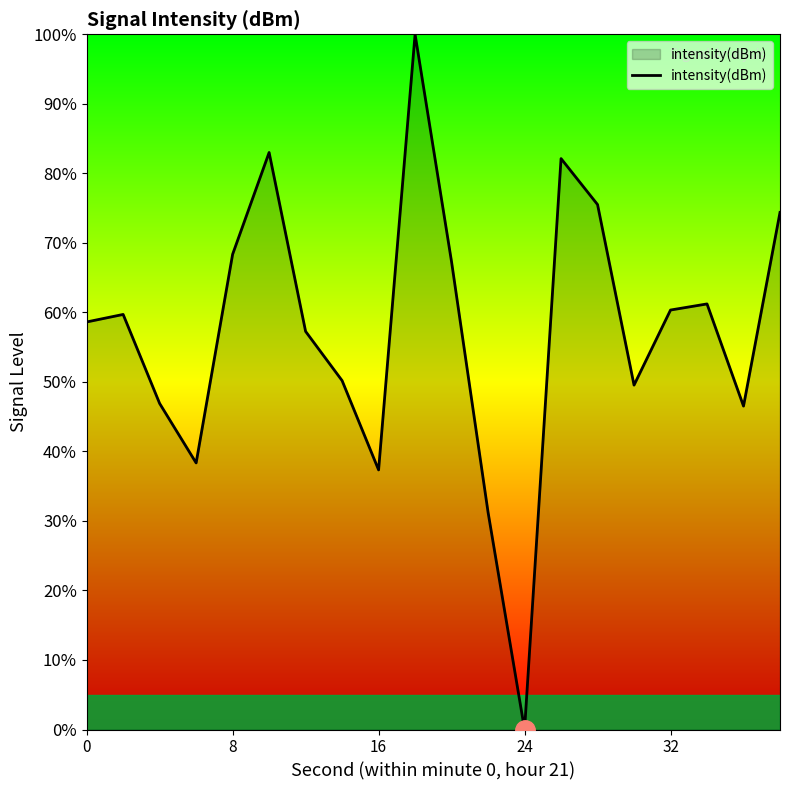

What is the maximum value shown in the chart?

100.0